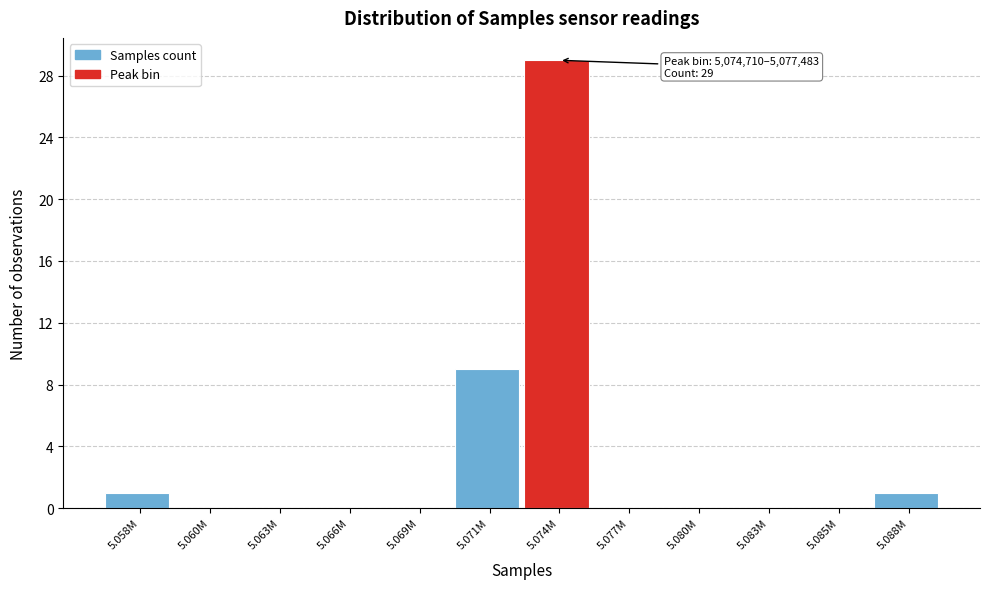

Reading left to right, transcribe all the data shown in this chart.

5.058M=1	5.060M=0	5.063M=0	5.066M=0	5.069M=0	5.071M=9	5.074M=29	5.077M=0	5.080M=0	5.083M=0	5.085M=0	5.088M=1